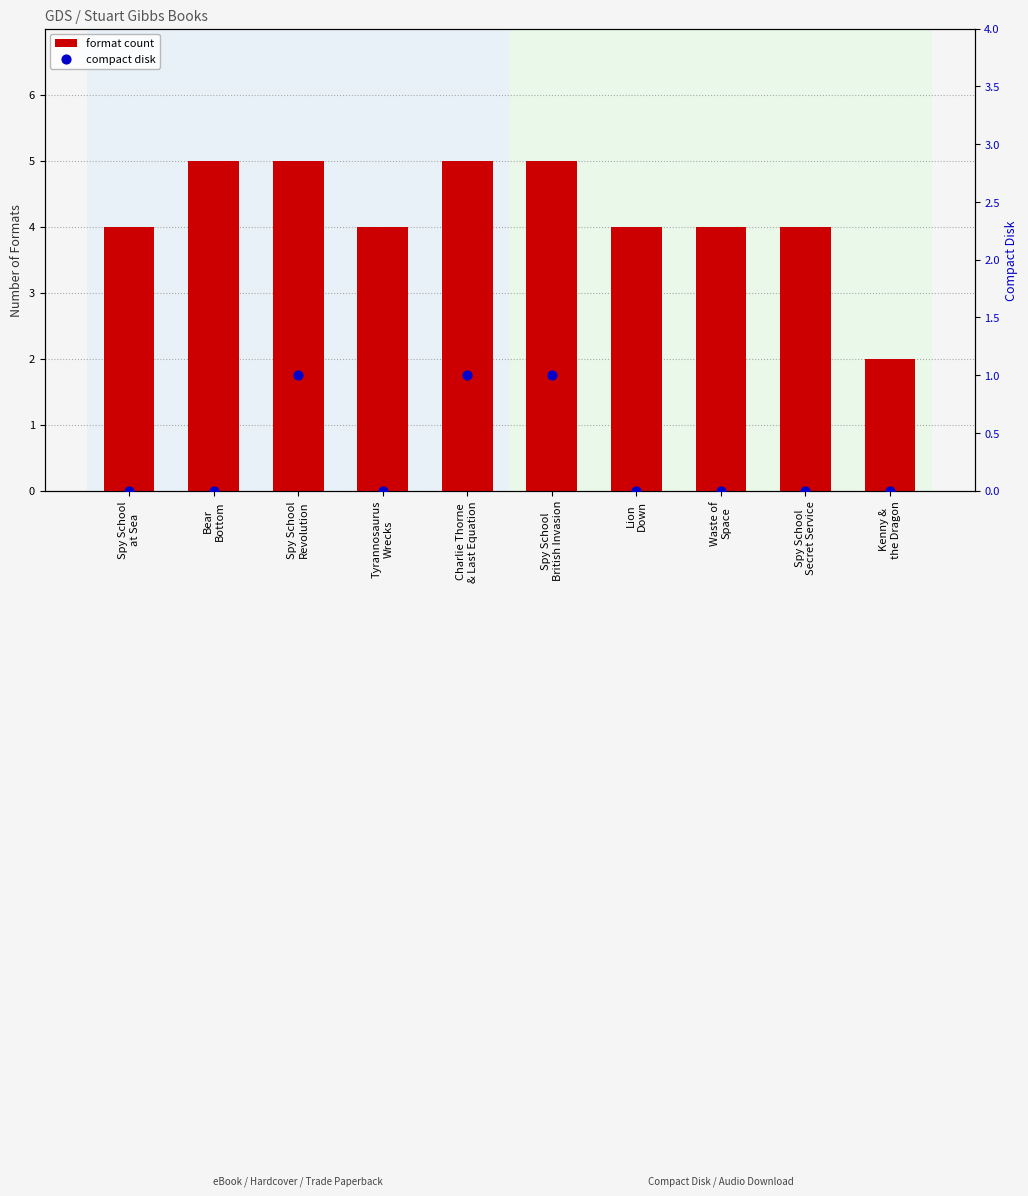

Is the value of format count at Tyrannosaurus
Wrecks greater than the value of compact disk at Charlie Thorne
& Last Equation?

Yes